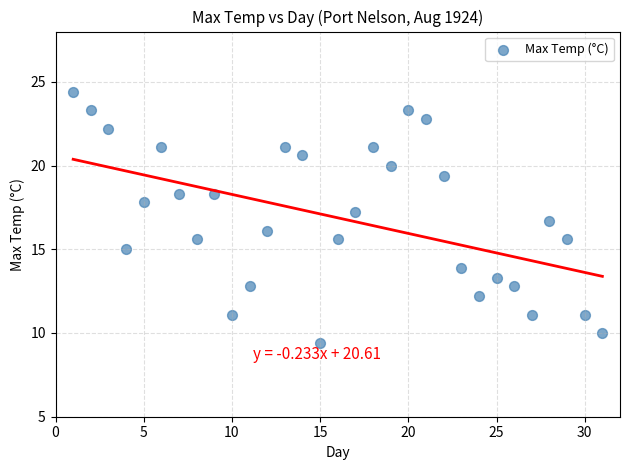

What is the range of X values (max minus min)?

30.0